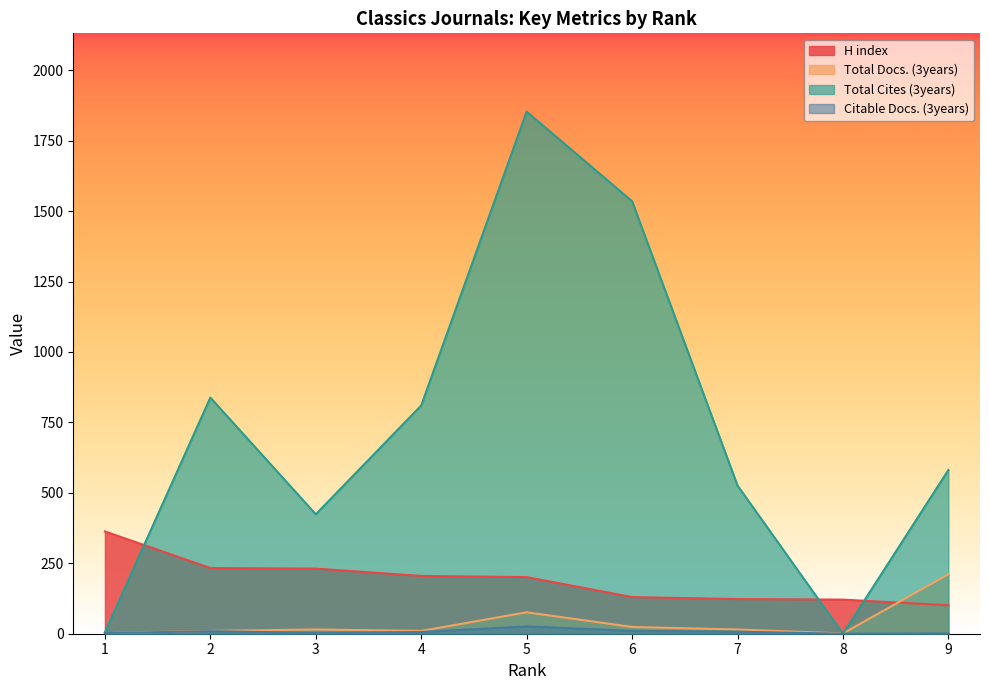

After their last crossing, which series has the higher values: H index or Total Cites (3years)?

Total Cites (3years)